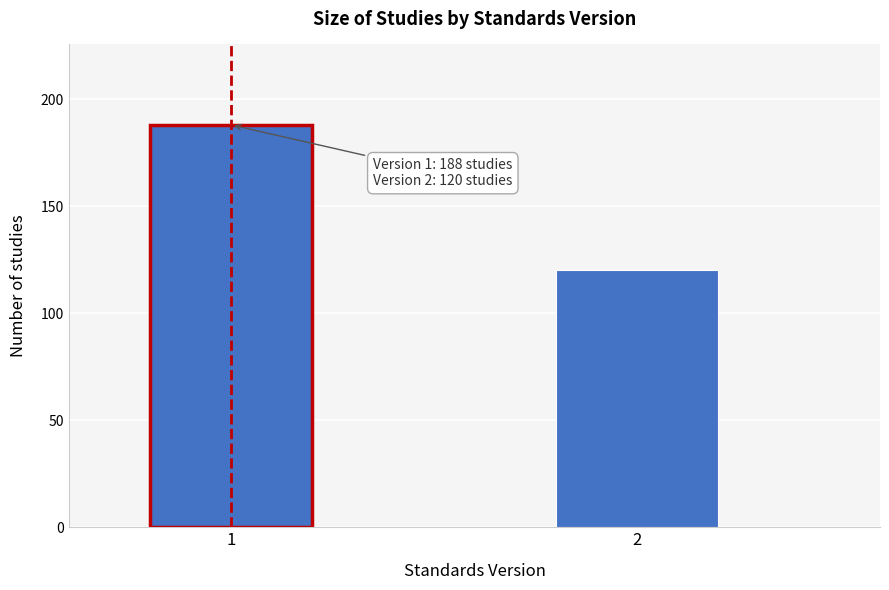

Reading left to right, transcribe all the data shown in this chart.

188	120